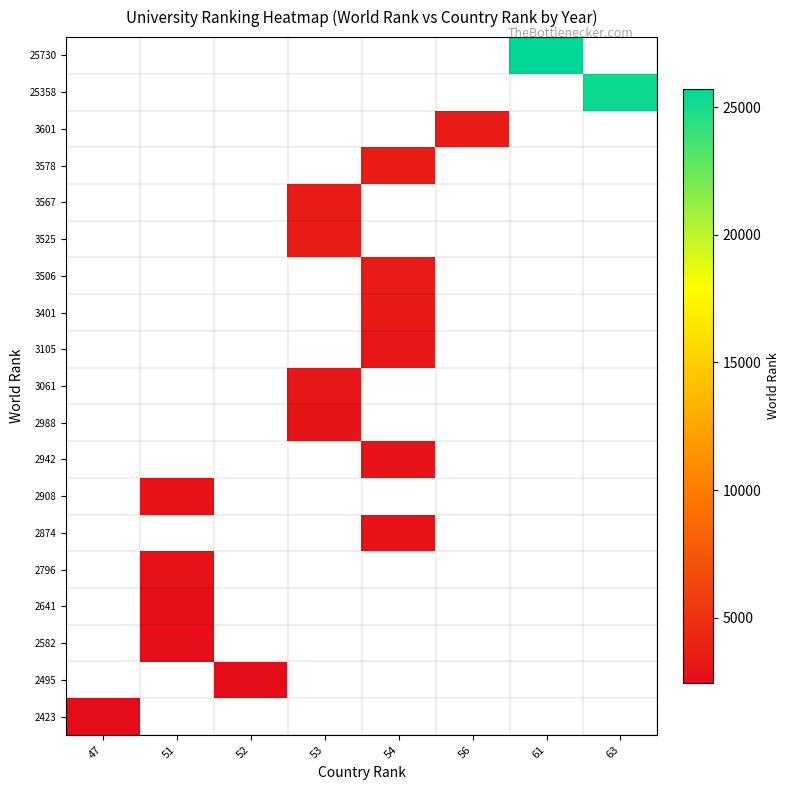

List the series in order of their overall mean, lowest first.

2423, 2495, 2582, 2641, 2796, 2874, 2908, 2942, 2988, 3061, 3105, 3401, 3506, 3525, 3567, 3578, 3601, 25358, 25730